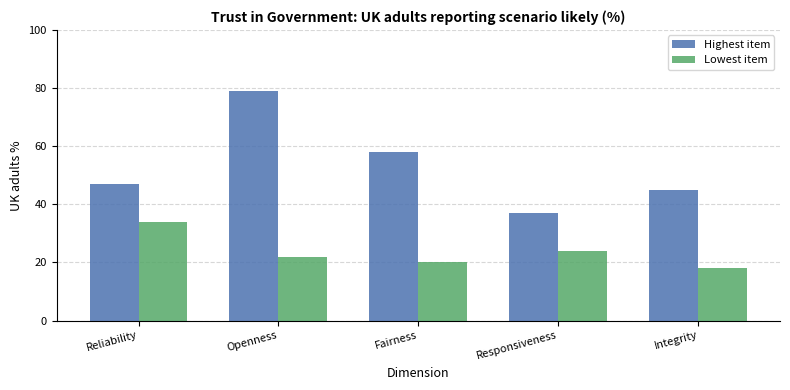

Which series has the widest spread of values?

Highest item